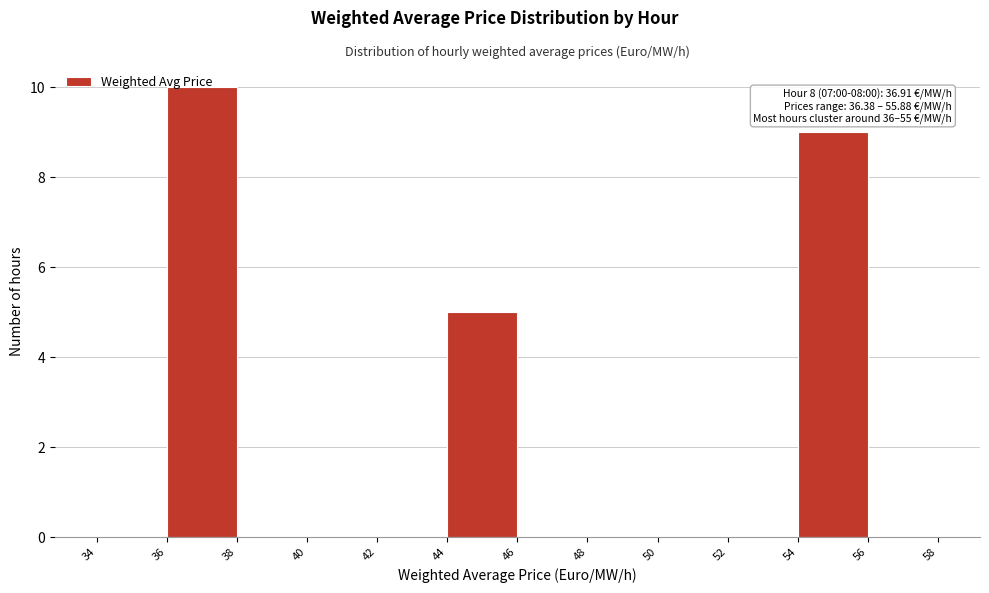

Which range on the x-axis has the tallest bar?

36 to 38